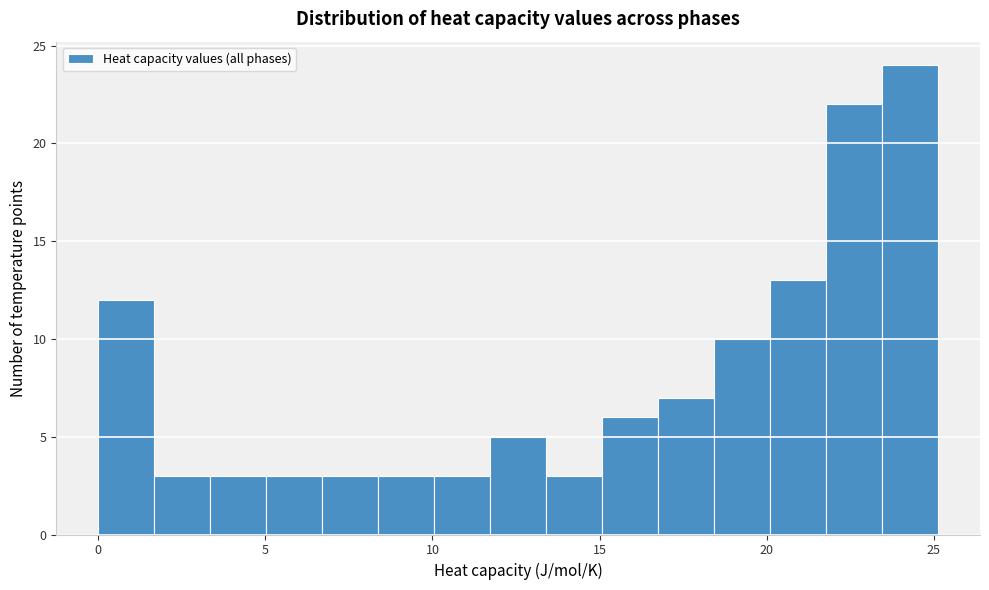

Around what value on the x-axis is the tallest bar? Give the approximate position of its centre, as read against the axis.

24.5